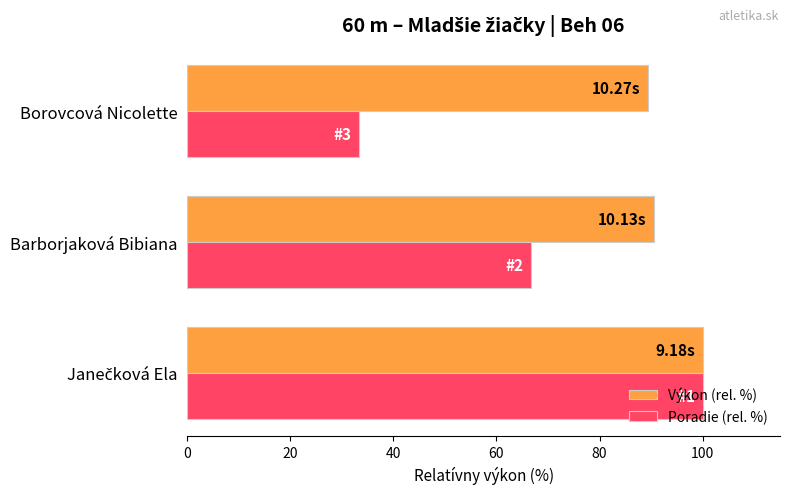

What is the difference between the maximum and minimum values in the Výkon (rel. %) series?

10.6